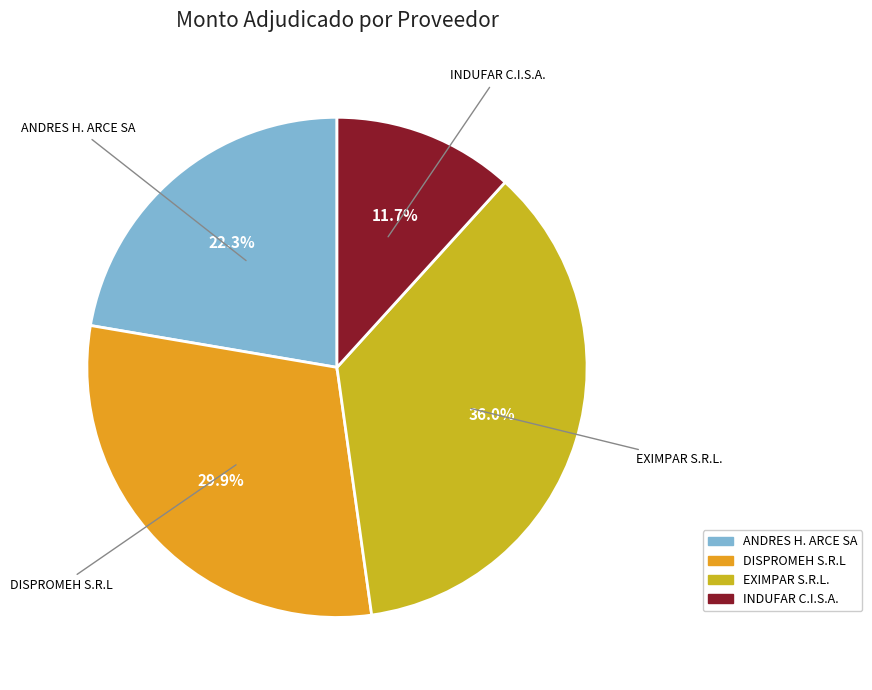

Between ANDRES H. ARCE SA and DISPROMEH S.R.L, which is larger?

DISPROMEH S.R.L